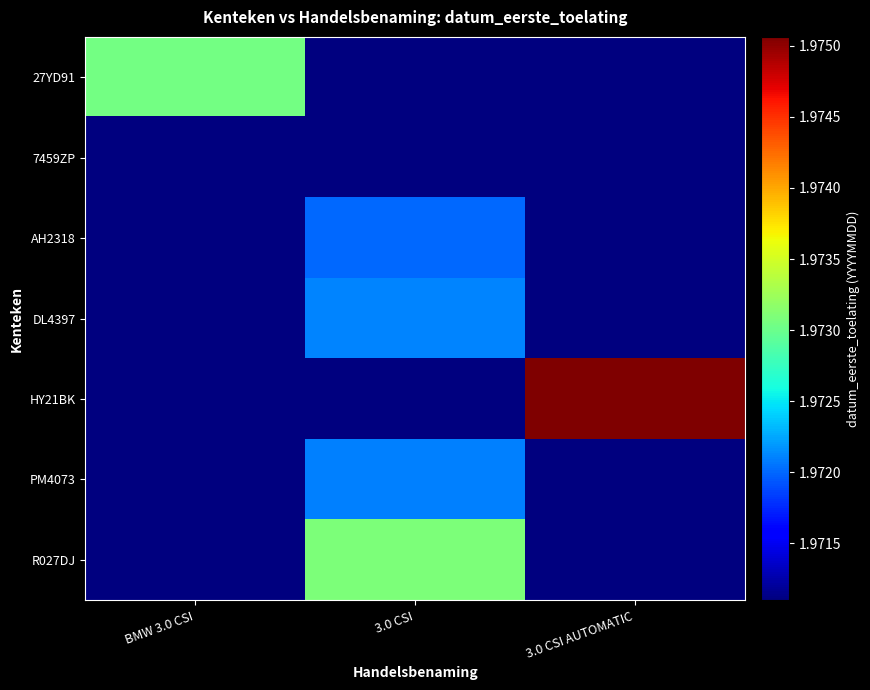

Reading left to right, transcribe all the data shown in this chart.

27YD91: BMW 3.0 CSI=19730409	3.0 CSI=19711006	3.0 CSI AUTOMATIC=19711006
7459ZP: BMW 3.0 CSI=19711006	3.0 CSI=19711006	3.0 CSI AUTOMATIC=19711006
AH2318: BMW 3.0 CSI=19711006	3.0 CSI=19720126	3.0 CSI AUTOMATIC=19711006
DL4397: BMW 3.0 CSI=19711006	3.0 CSI=19721129	3.0 CSI AUTOMATIC=19711006
HY21BK: BMW 3.0 CSI=19711006	3.0 CSI=19711006	3.0 CSI AUTOMATIC=19750630
PM4073: BMW 3.0 CSI=19711006	3.0 CSI=19721019	3.0 CSI AUTOMATIC=19711006
R027DJ: BMW 3.0 CSI=19711006	3.0 CSI=19730911	3.0 CSI AUTOMATIC=19711006